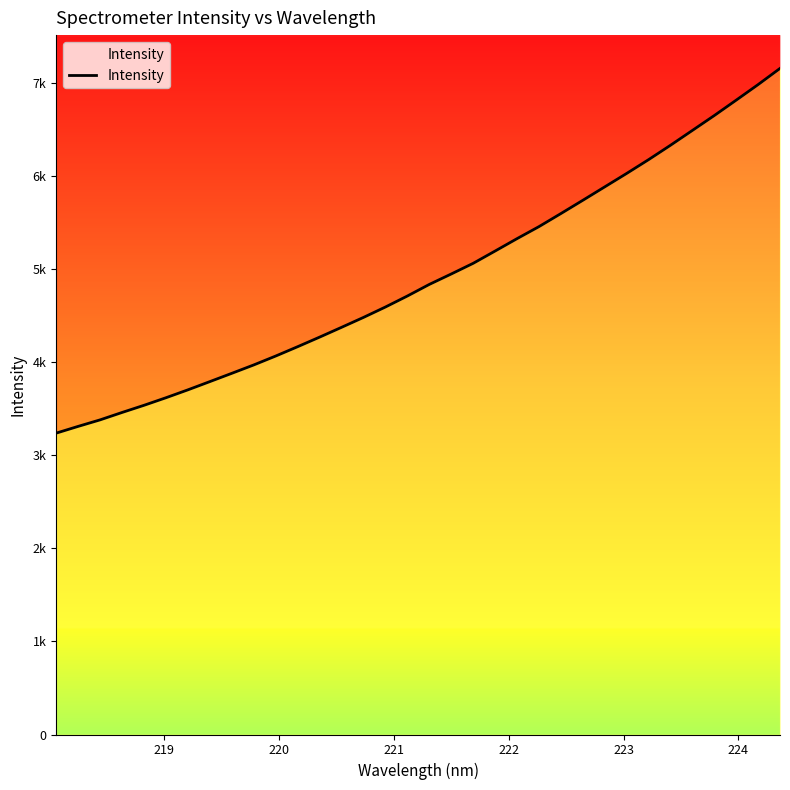

The chart shows a value of 2421.2 at 223. True or false?

False